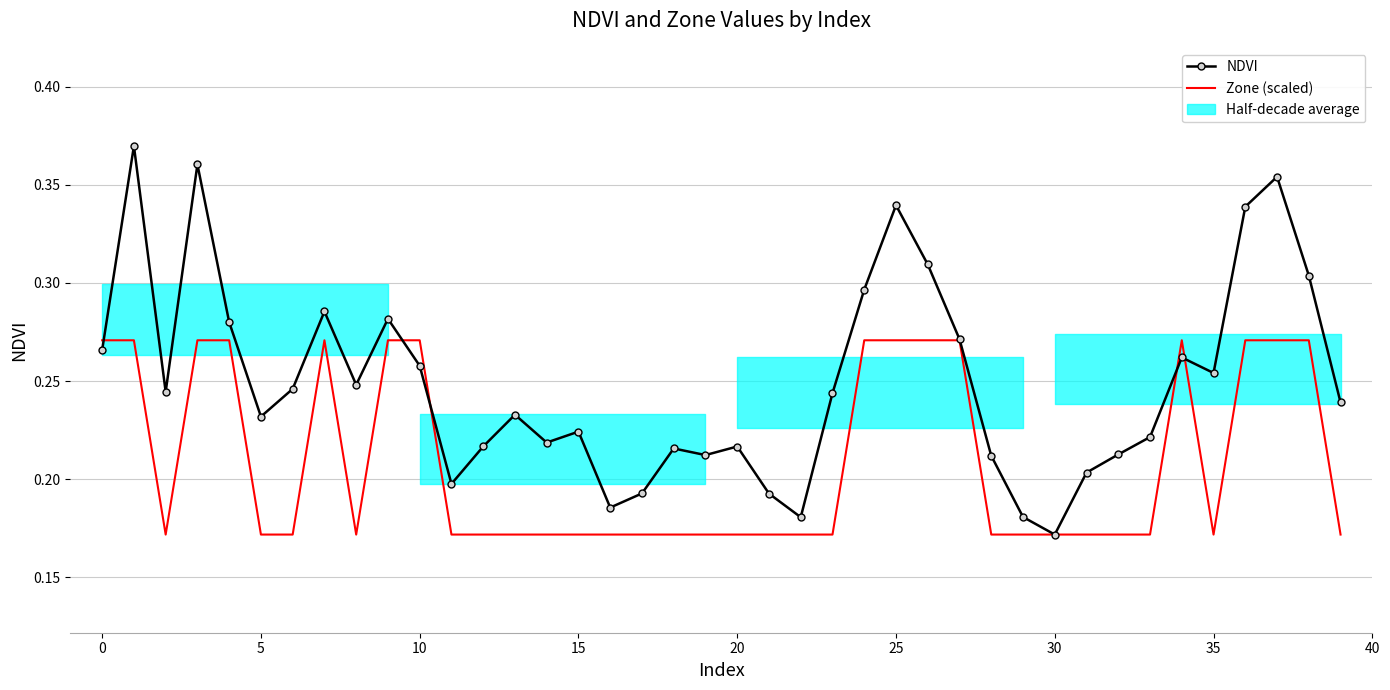

True or false: NDVI has more than 1 points higher than both neighbors.

True